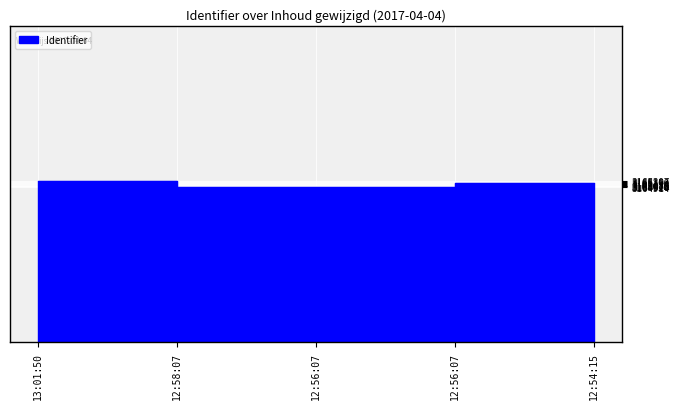

Which has a higher value, 12:56:07 or 13:01:50?

13:01:50